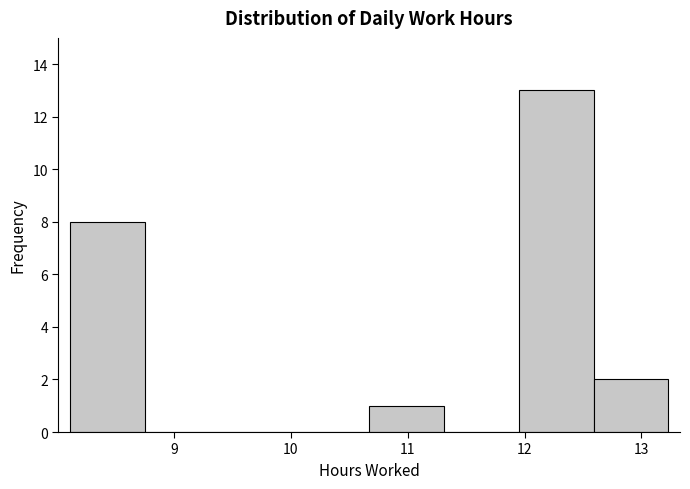

How tall is the bar that spans 12.59 to 13.23 on the x-axis? Neither the bar edges nor the heights are printed on the chart, so give them approximately, as read against the axes.

2